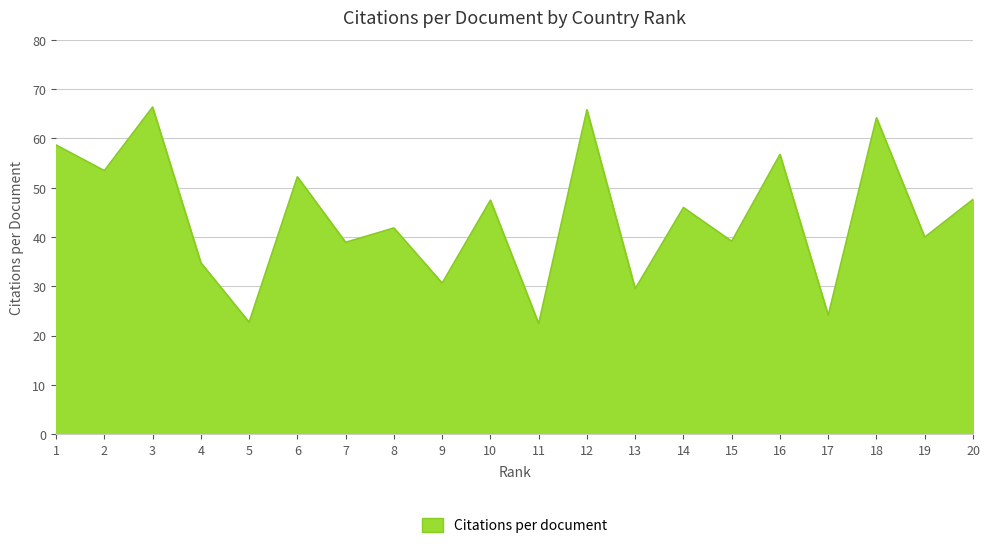

The value at 13 is 29.5. True or false?

True